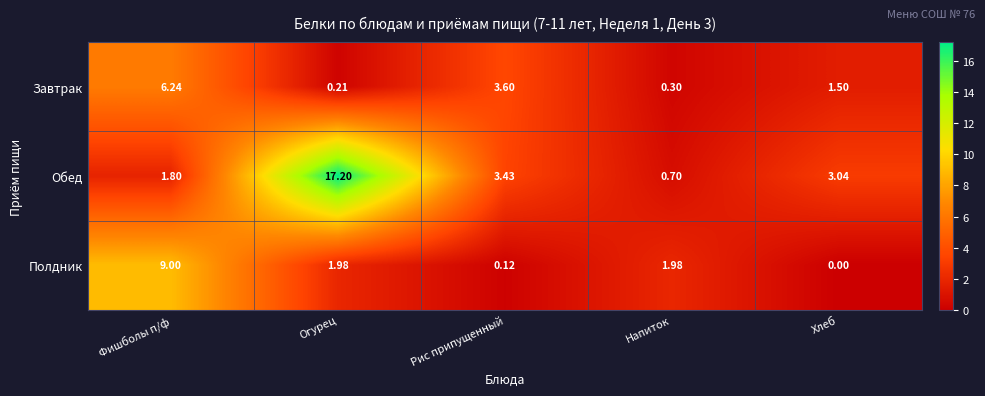

Which category has the highest value across all series?

Огурец